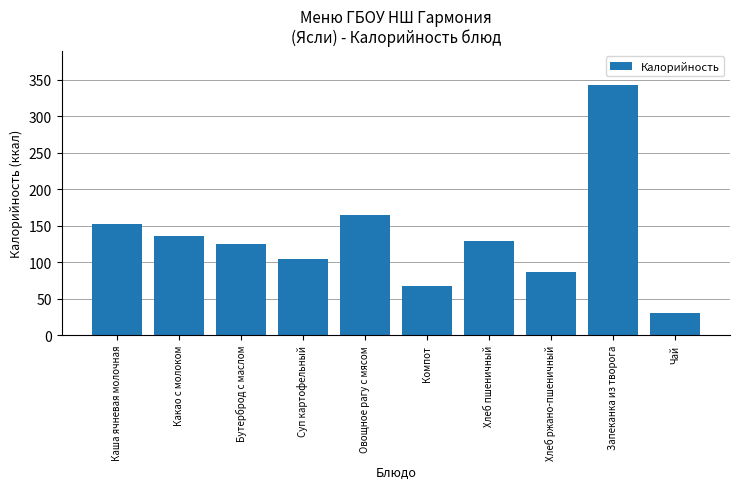

Reading left to right, transcribe all the data shown in this chart.

Каша ячневая молочная=153.0	Какао с молоком=135.9	Бутерброд с маслом=125.6	Суп картофельный=104.7	Овощное рагу с мясом=164.8	Компот=67.5	Хлеб пшеничный=128.7	Хлеб ржано-пшеничный=87.0	Запеканка из творога=343.7	Чай=30.0